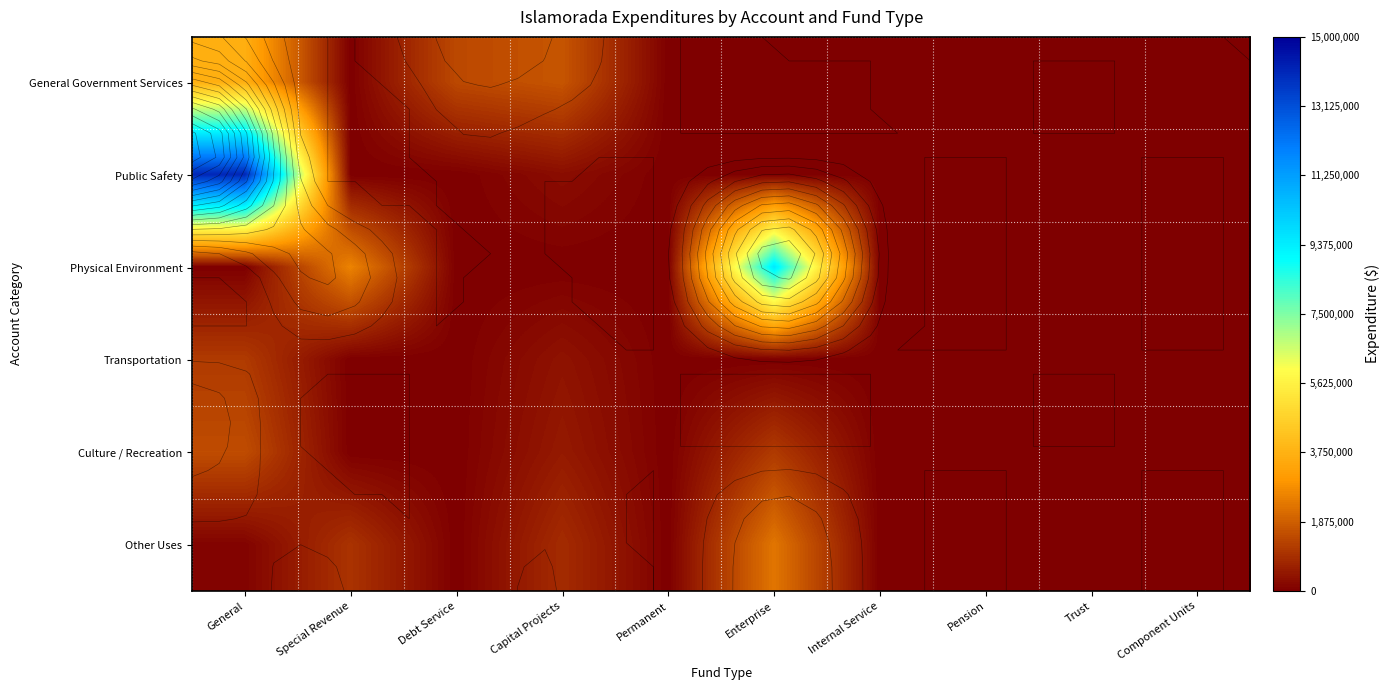

At which category is the sum across all series the highest?

General